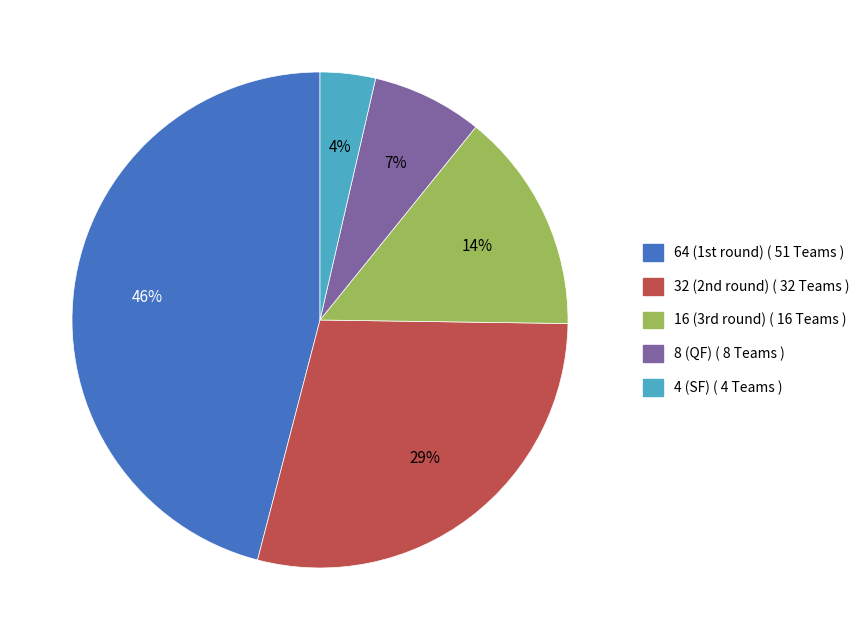

What is the smallest slice in the pie chart?

4